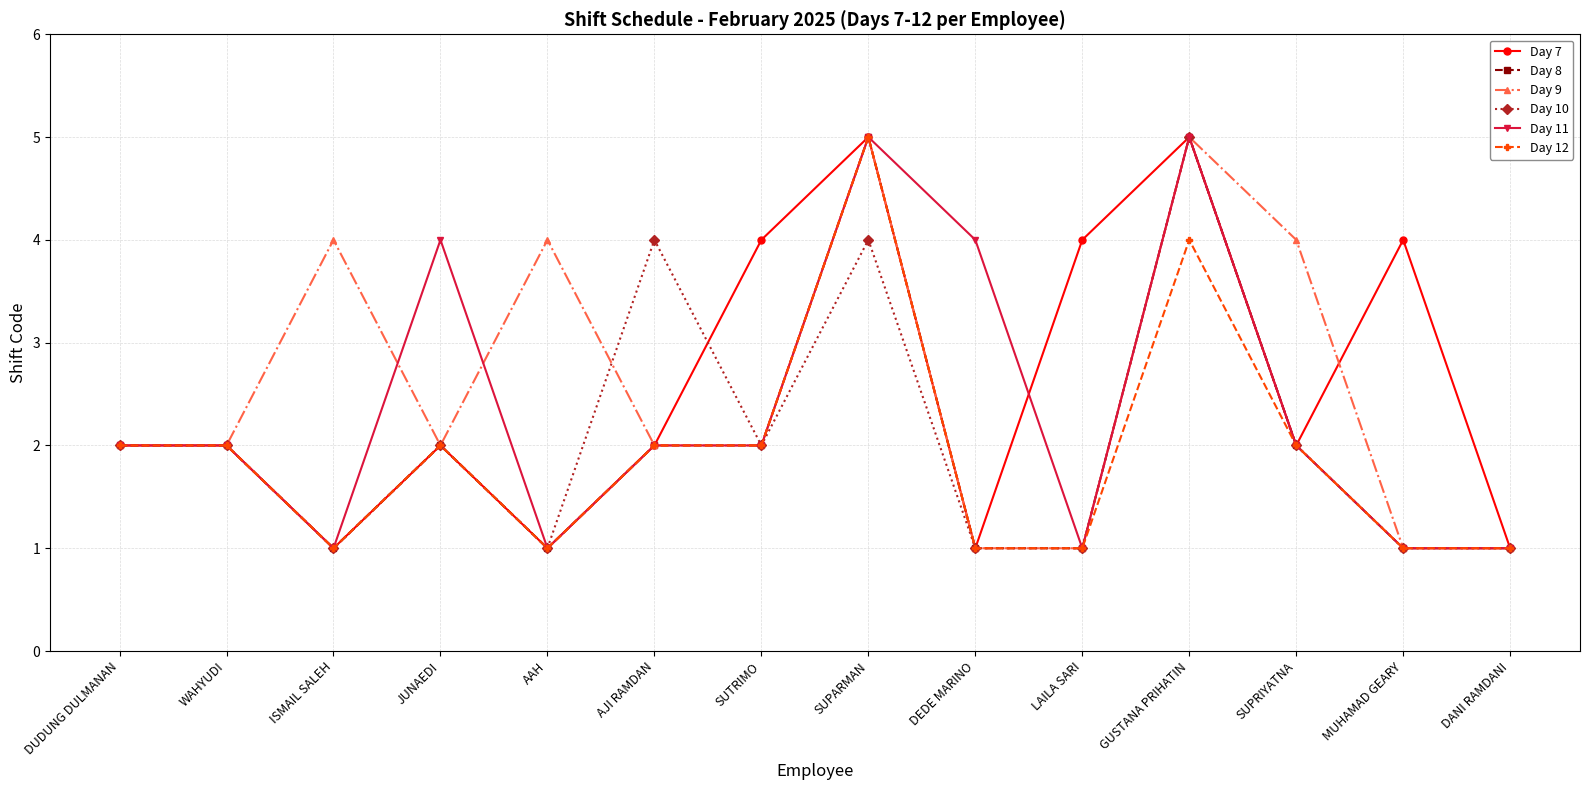

What is the sum of the Day 8 values at MUHAMAD GEARY and ISMAIL SALEH?

2